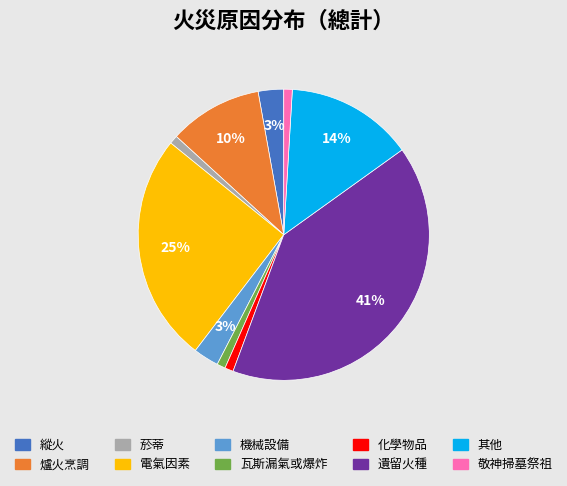

To the nearest percent, what percentage of the pie is 敬神掃墓祭祖?

1%